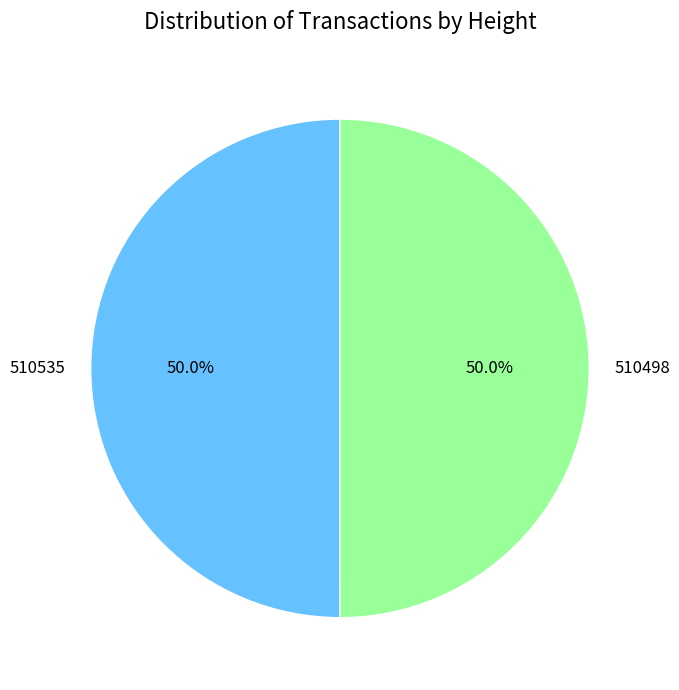

True or false: 510535 accounts for 50% of the total.

True